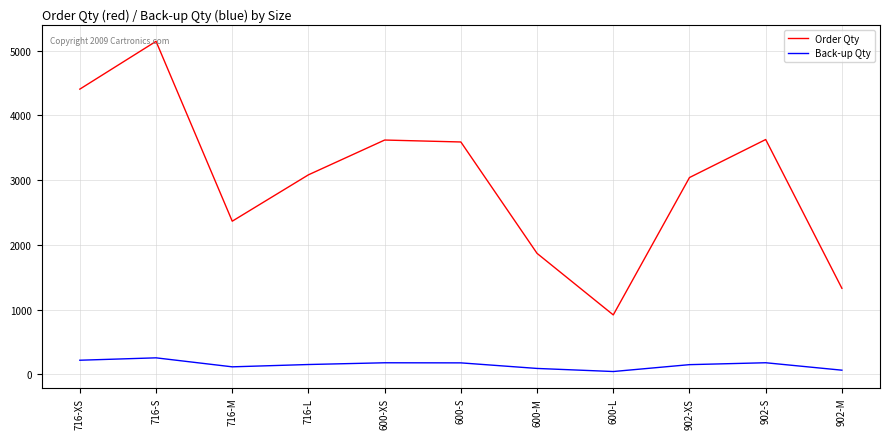

True or false: Order Qty and Back-up Qty cross at least once.

False